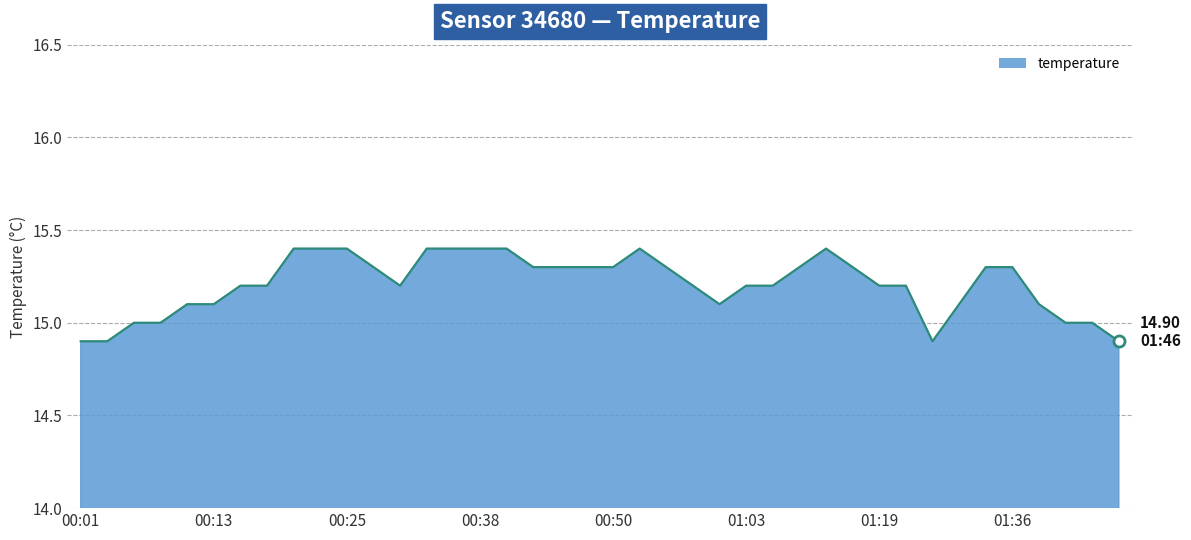

What is the minimum value shown in the chart?

14.9